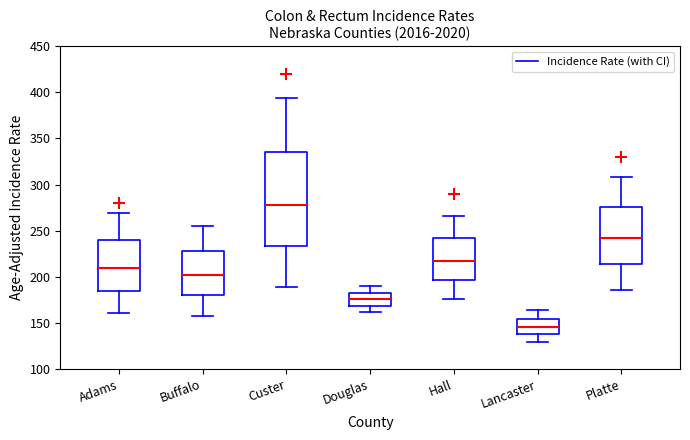

Comparing the boxes themselves (not the whiskers), which one is the tallest?

Custer